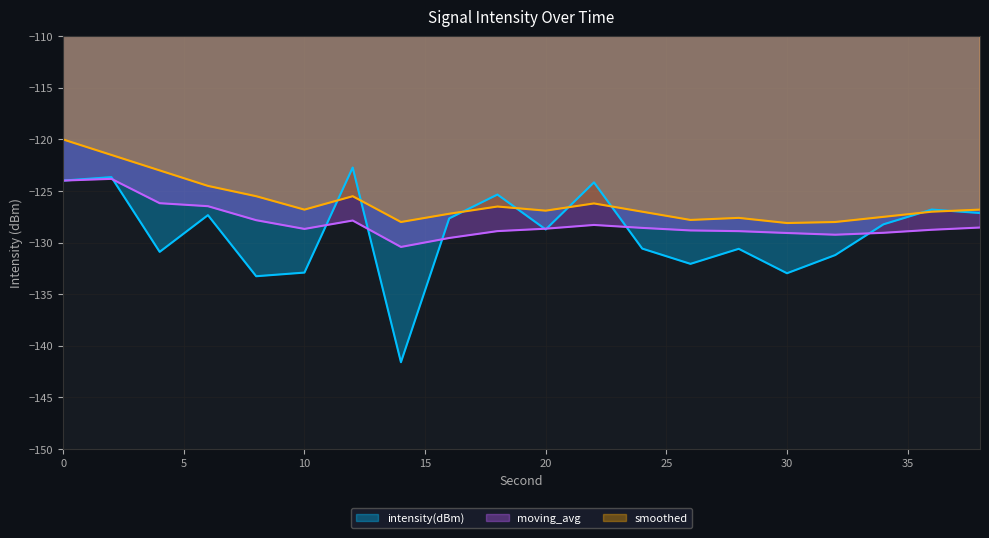

True or false: moving_avg has more than 0 interior local peaks.

True